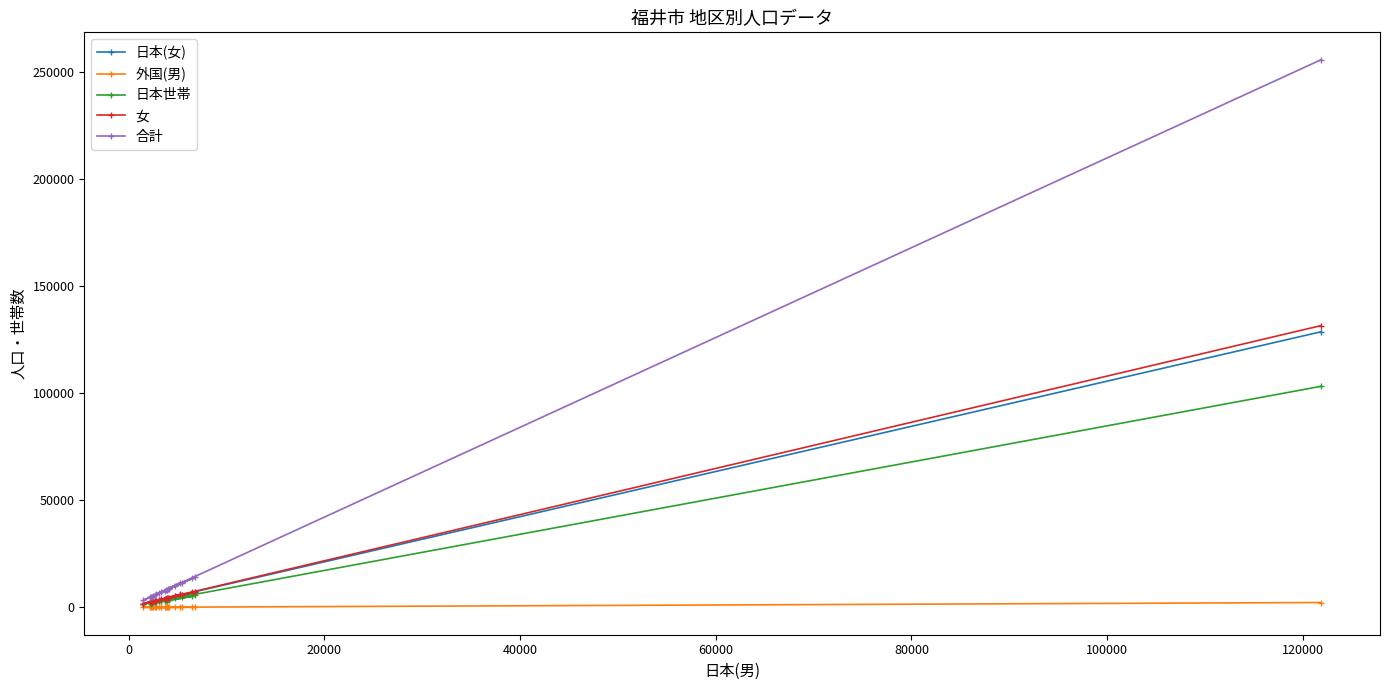

How many interior local valleys does the 外国(男) series have?

7